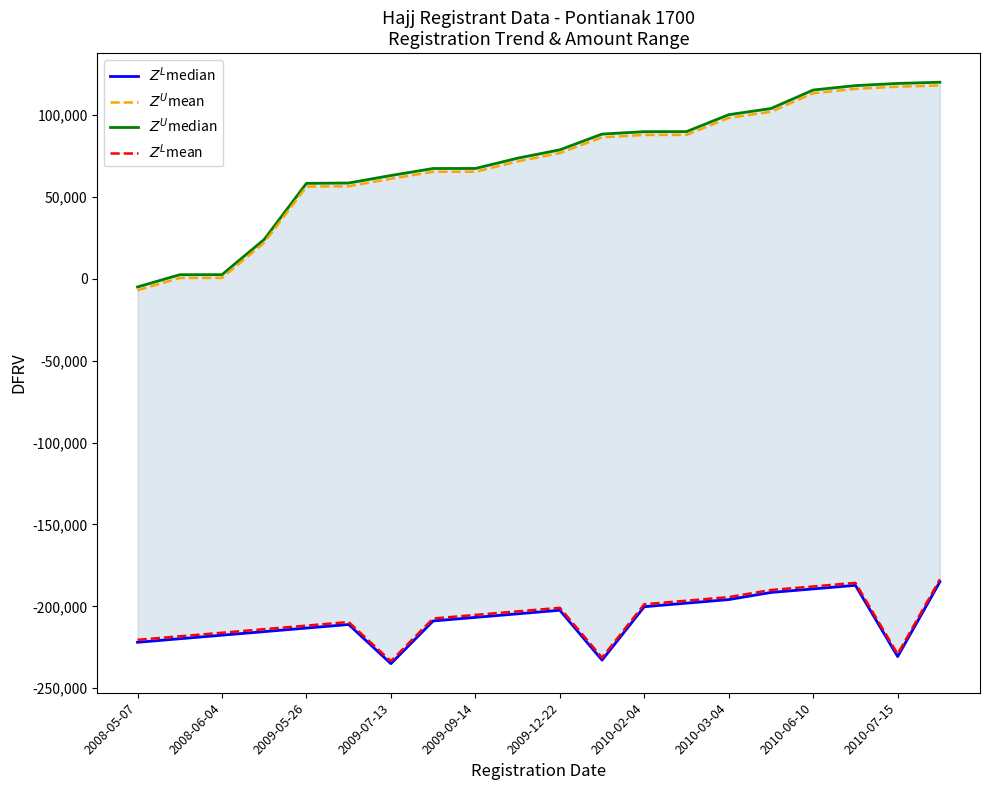

True or false: $Z^L$mean and $Z^U$mean cross at least once.

False